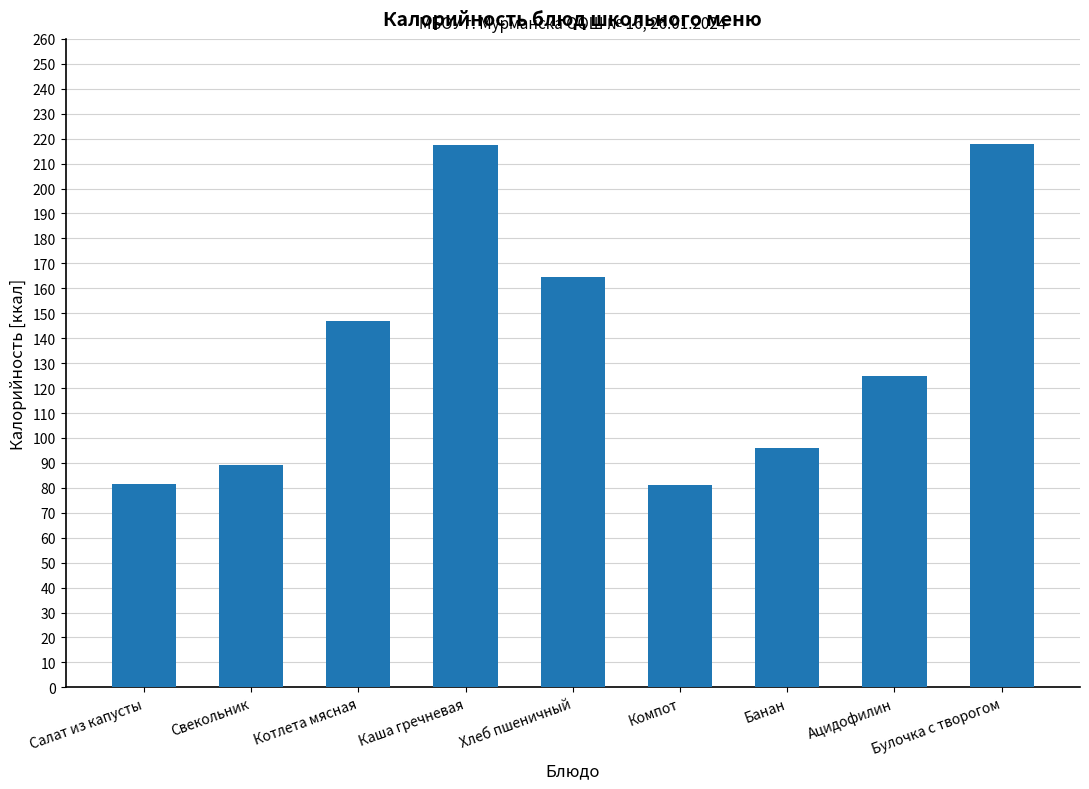

What is the maximum value shown in the chart?

218.0